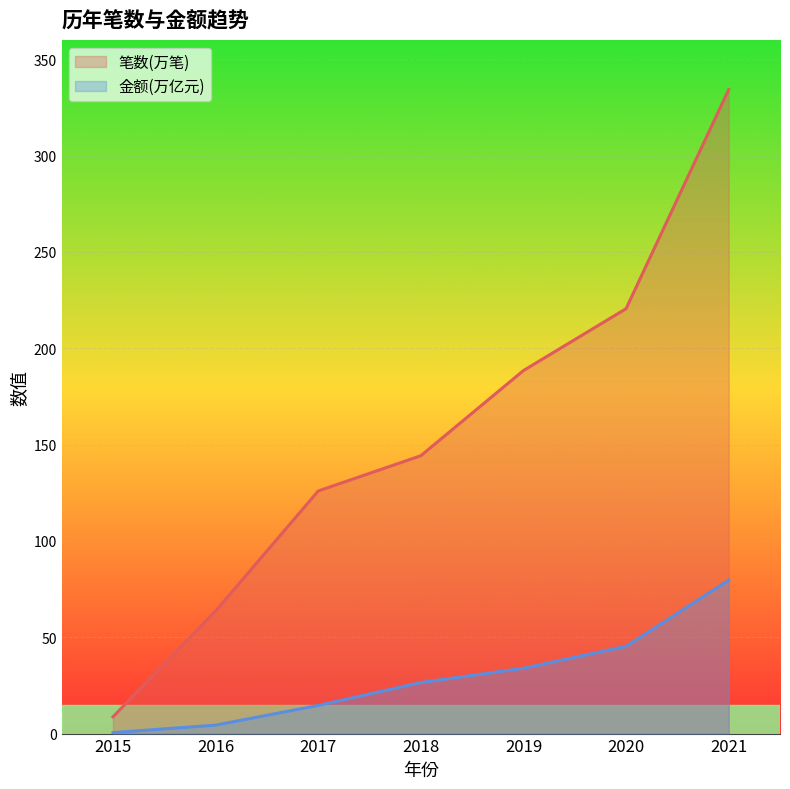

At which category does the chart reach its peak across all series?

2021